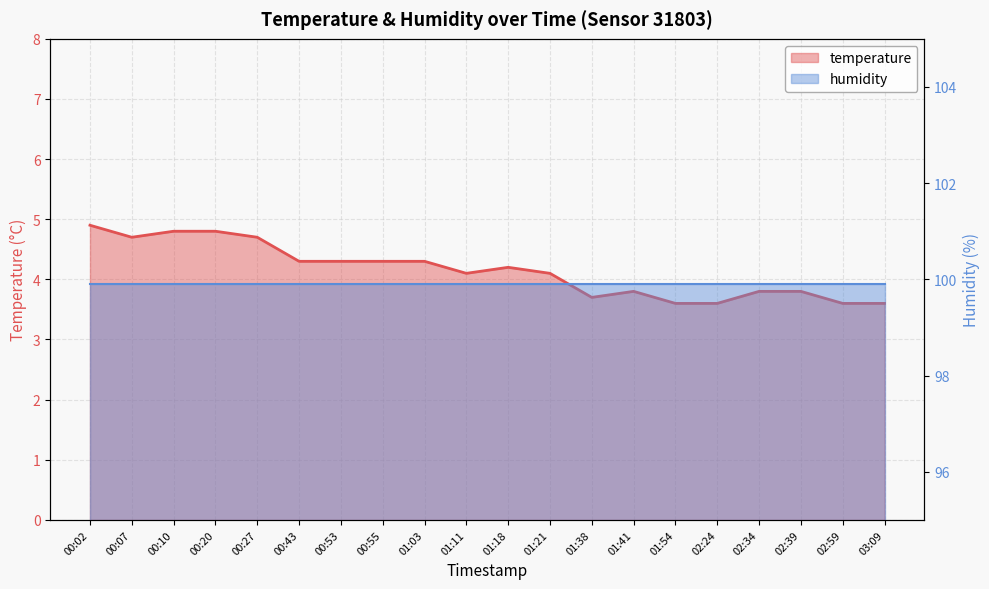

At which label does the data first exceed 4?

00:02